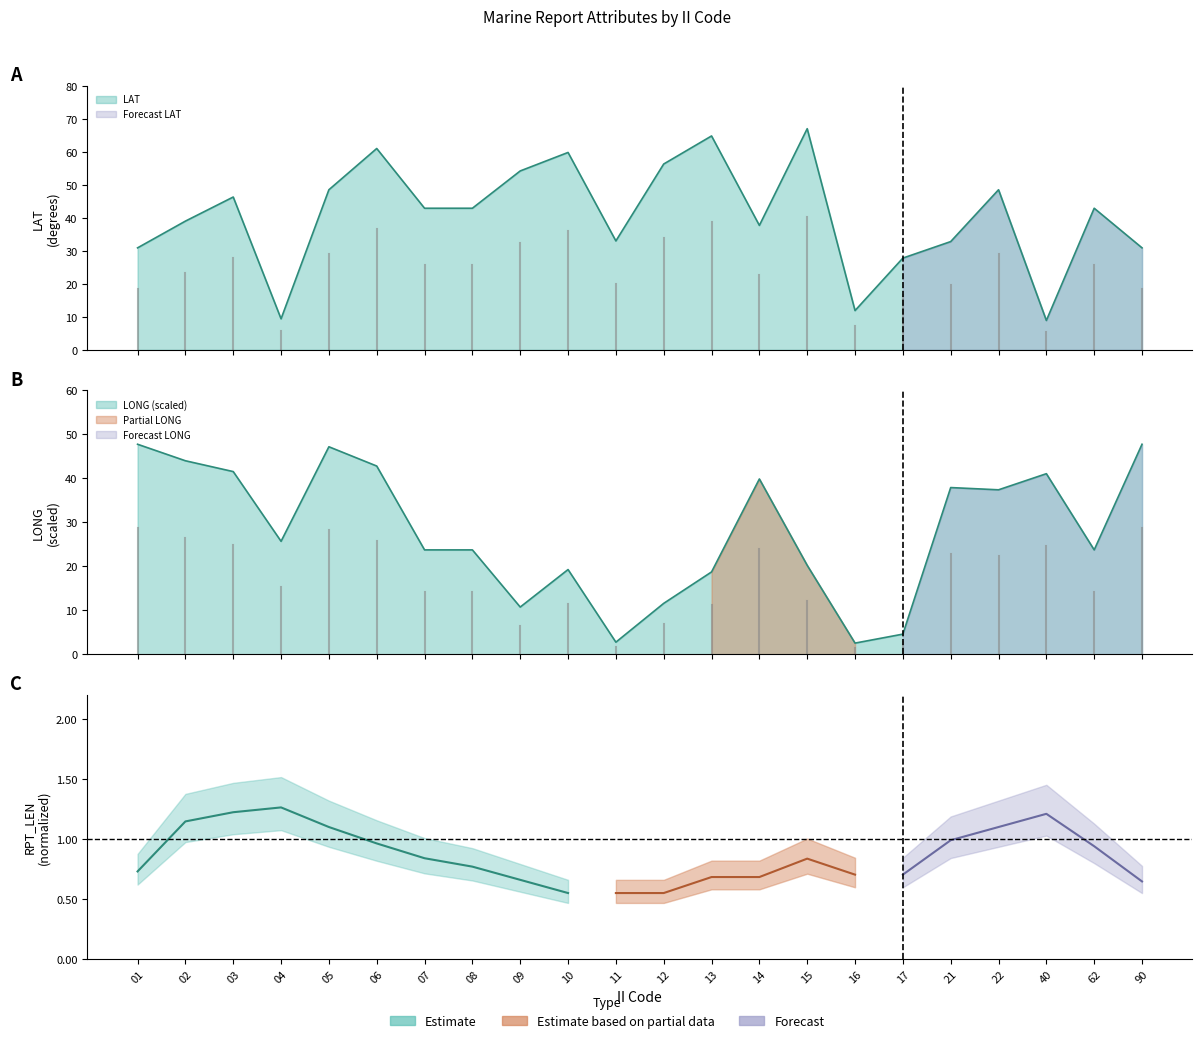

Between which two adjacent categories do LONG and LAT first intersect?

02 and 03